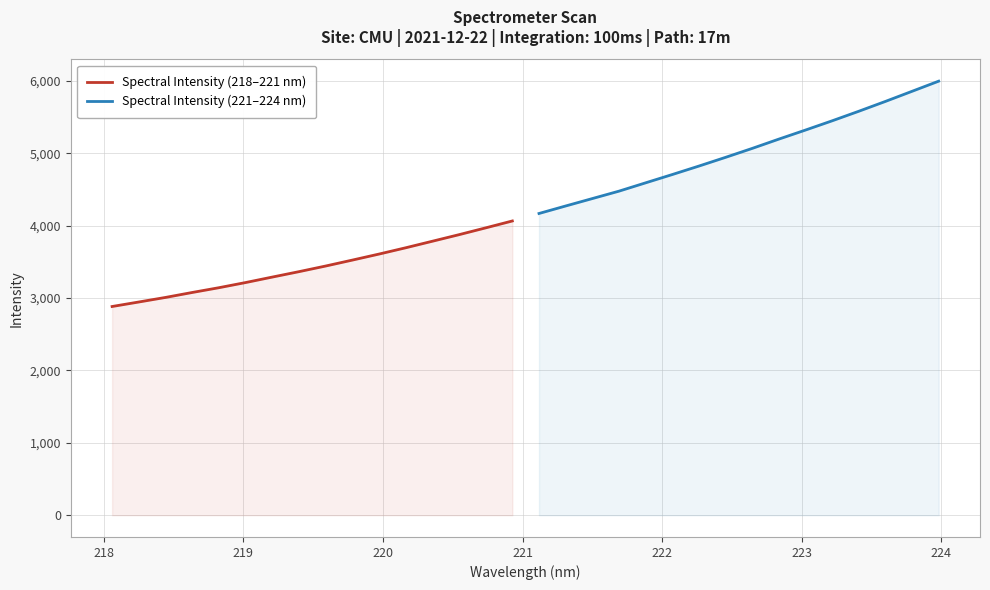

What is the highest value of the Spectral Intensity (221–224 nm) series?

5996.2